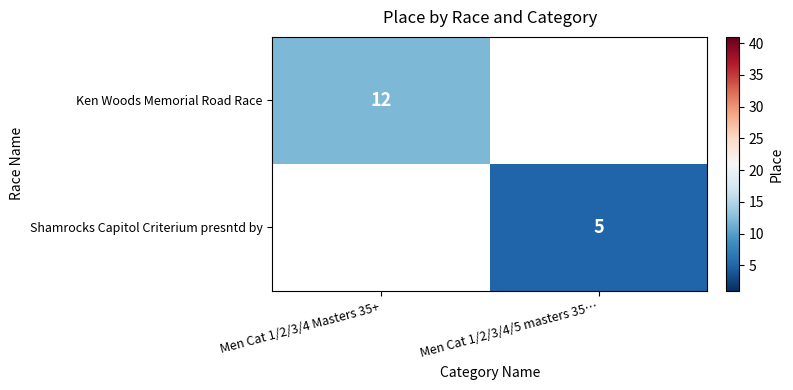

True or false: Ken Woods Memorial Road Race has a value of 19.8 at Men Cat 1/2/3/4 Masters 35+.

False